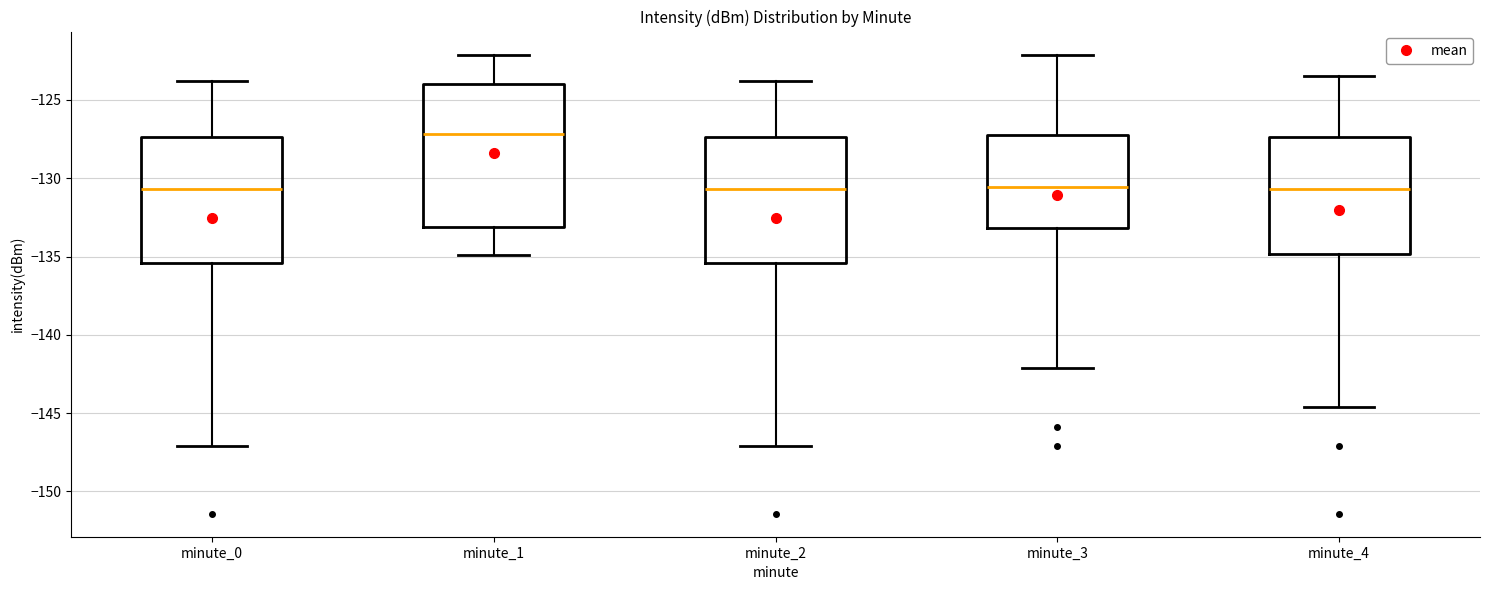

Reading left to right, read every box against the y-axis: the position of its median line, the range the box covers, and the ends of its whiskers. The values are not printed on the chart, so give them approximately, as read against the axis.

minute_0: median -130.5, box -135.5 to -127.5, whiskers -147.0 to -124.0
minute_1: median -127.0, box -133.0 to -124.0, whiskers -135.0 to -122.0
minute_2: median -130.5, box -135.5 to -127.5, whiskers -147.0 to -124.0
minute_3: median -130.5, box -133.0 to -127.0, whiskers -142.0 to -122.0
minute_4: median -130.5, box -135.0 to -127.5, whiskers -144.5 to -123.5